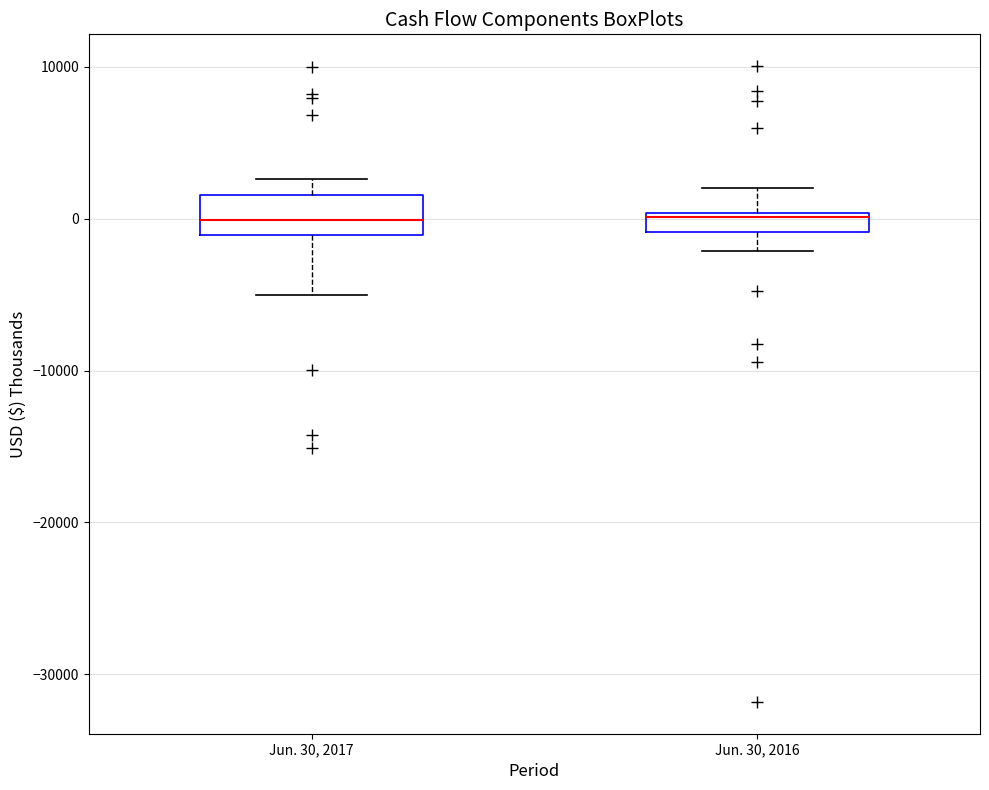

Where does the lower whisker of the box for Jun. 30, 2016 end on the y-axis? The values are not printed on the chart, so give them approximately, as read against the axis.

-2000